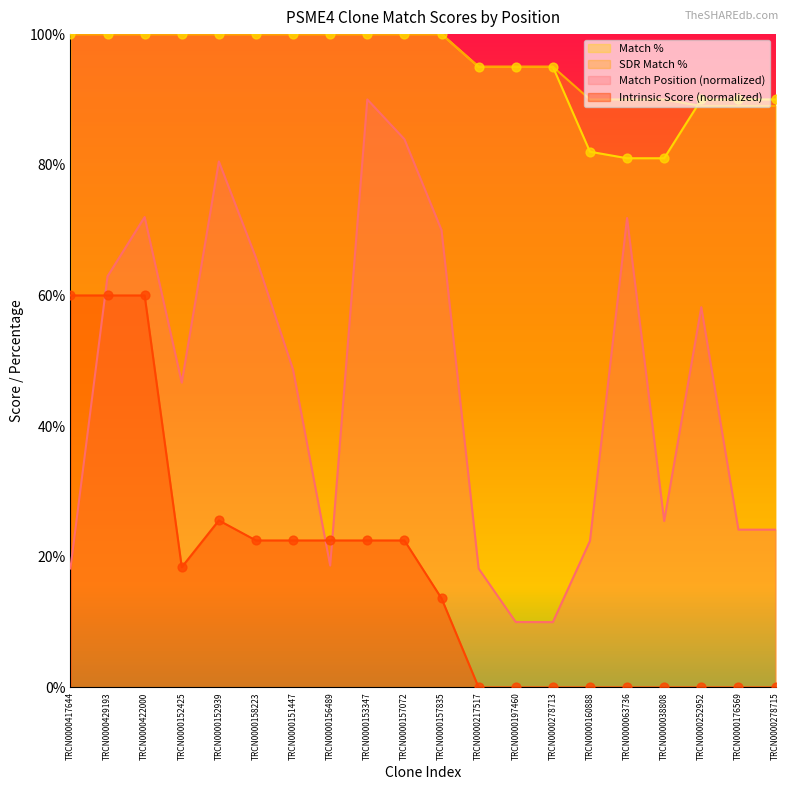

At how many categories does at least one series exceed 59?

20